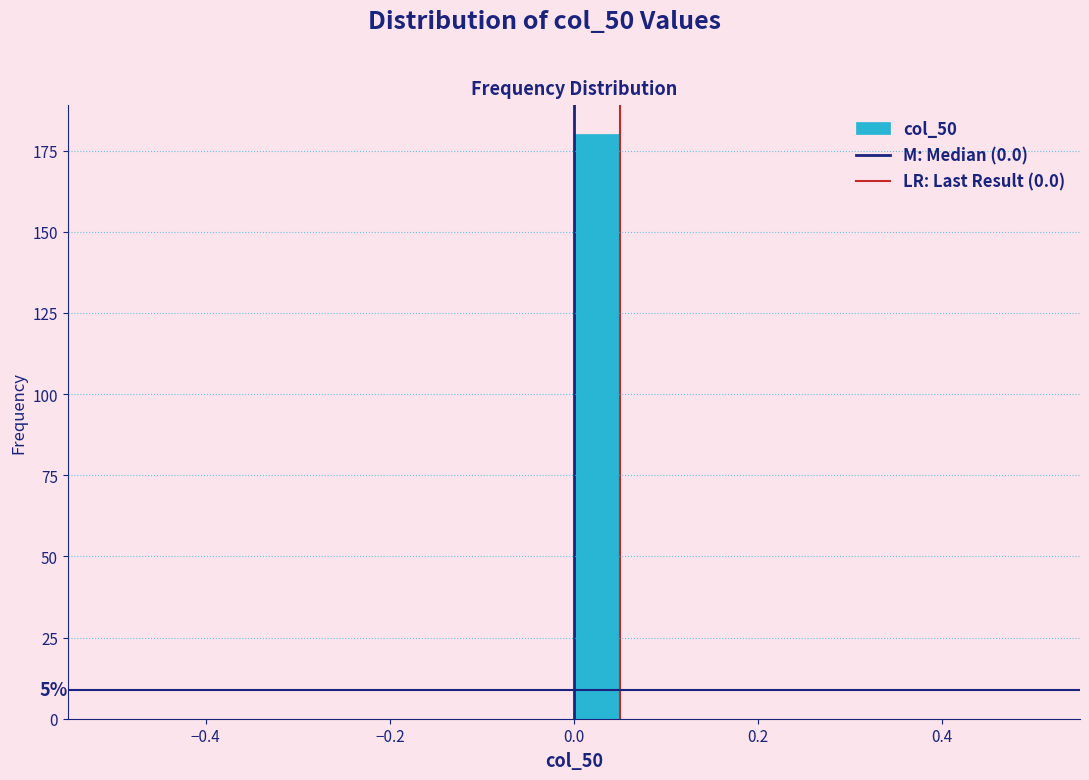

Read against the x-axis, roughly where is the centre of the tallest bar?

0.02